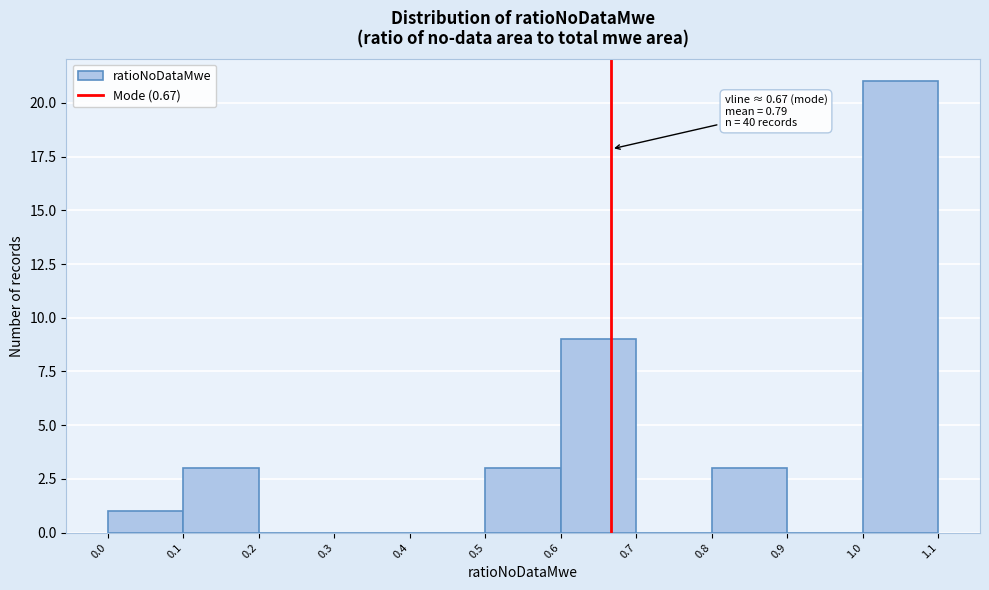

Which range on the x-axis has the tallest bar?

1.0 to 1.1